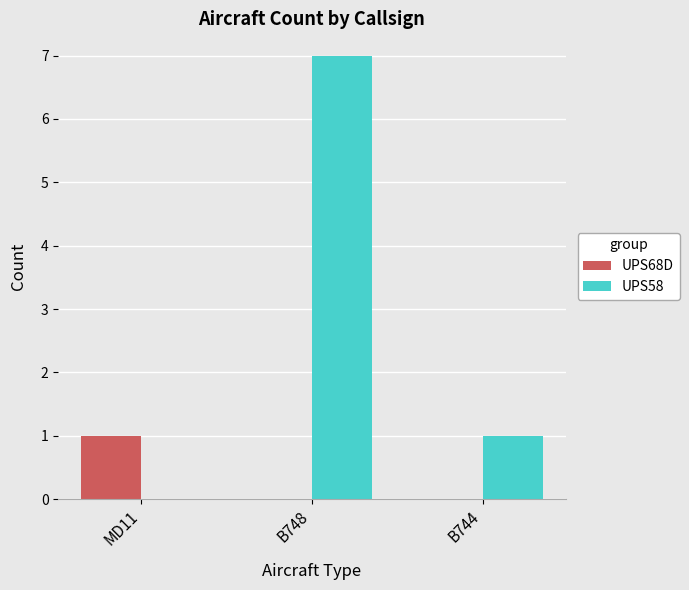

Which category has the highest value across all series?

B748